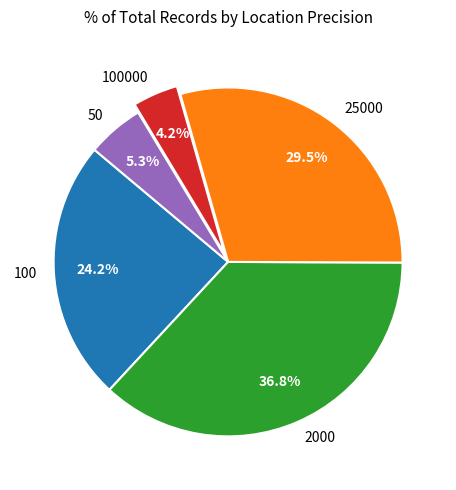

Is it true that 2000 is 28% of the pie?

False